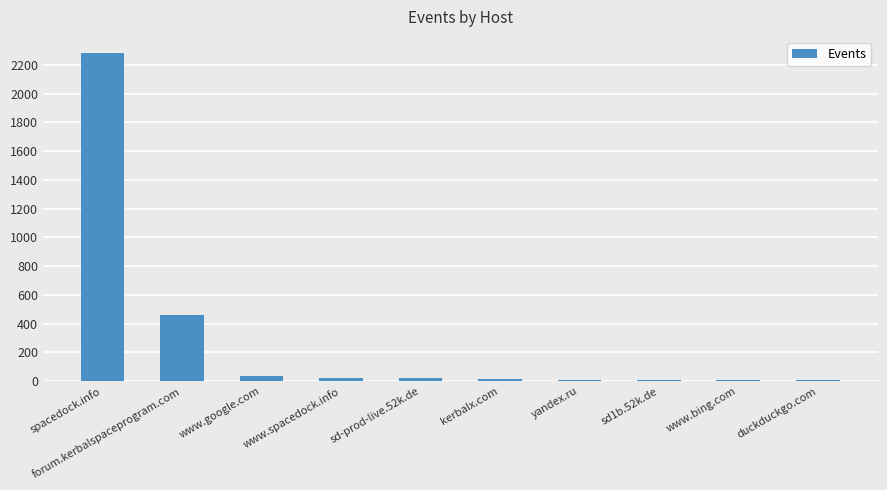

What is the difference between the values at yandex.ru and forum.kerbalspaceprogram.com?

454